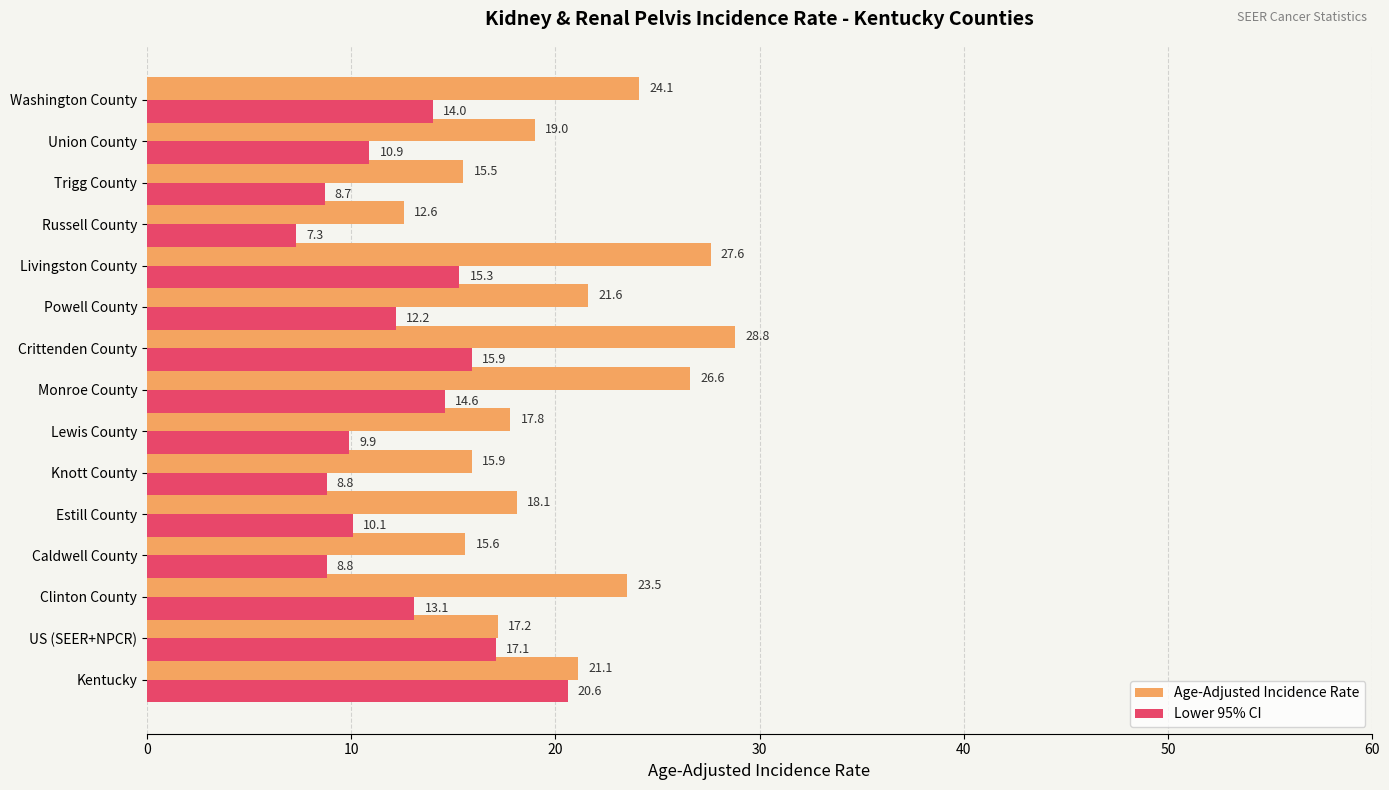

At how many categories does at least one series exceed 24?

4